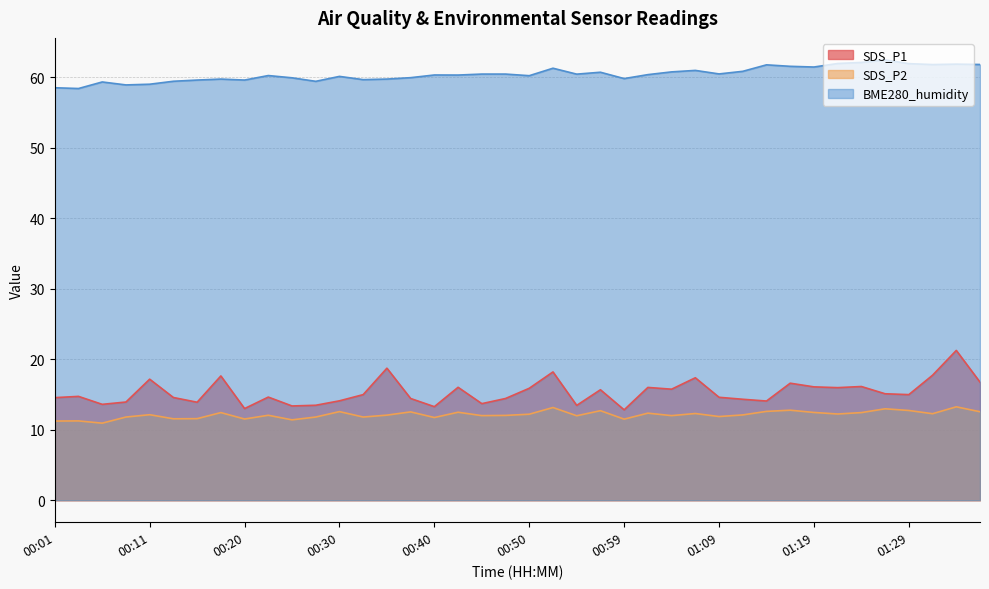

What is the label of the 6th point from the right?

01:24